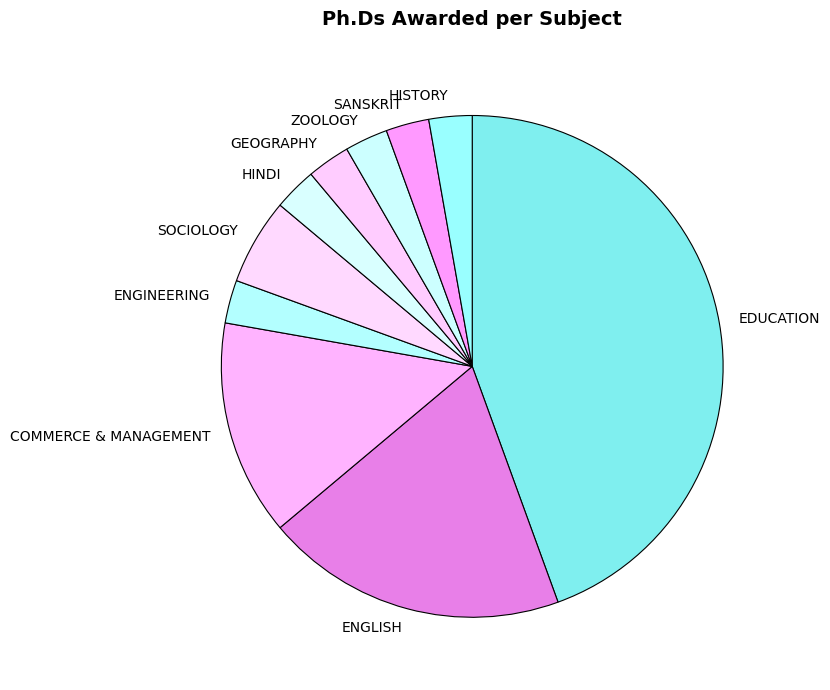

How many segments does this pie chart have?

10